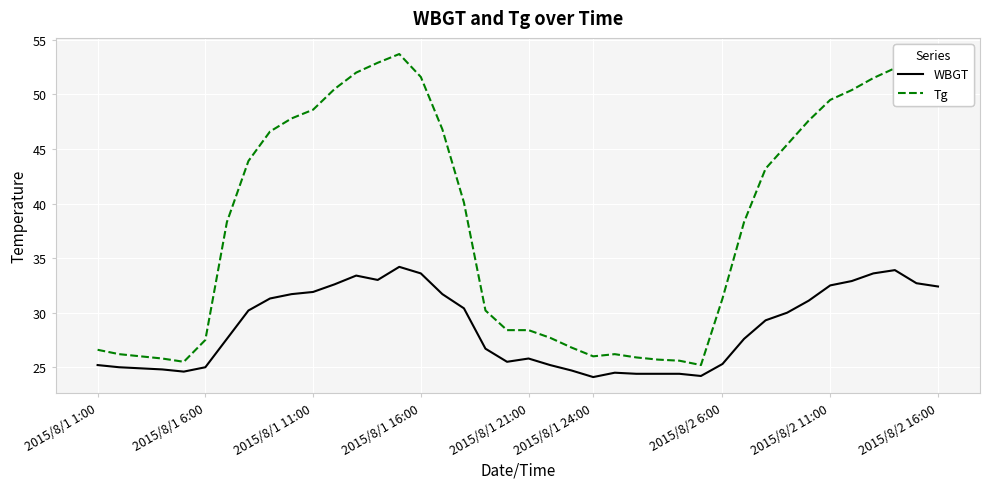

True or false: Tg and WBGT cross at least once.

False